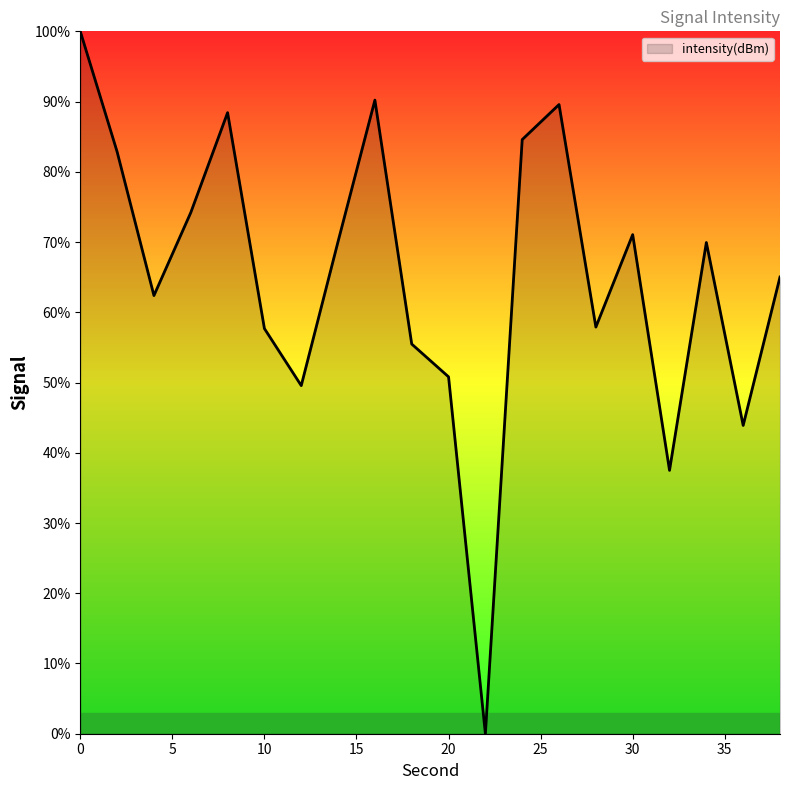

What is the difference between the maximum and minimum values?

100.0